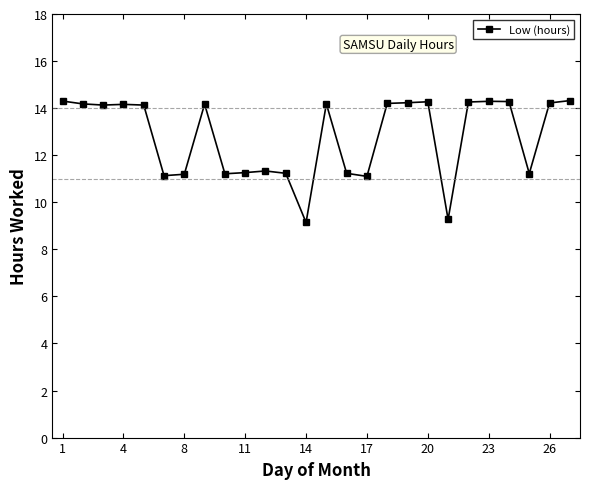

What is the difference between the maximum and minimum values?

5.2